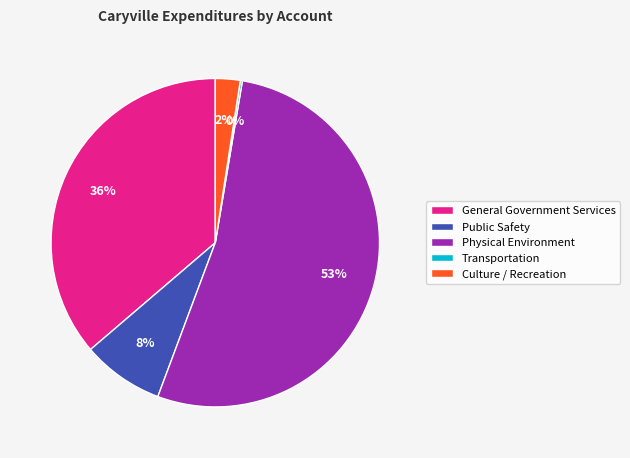

What percentage is the Culture / Recreation slice, to the nearest percent?

2%